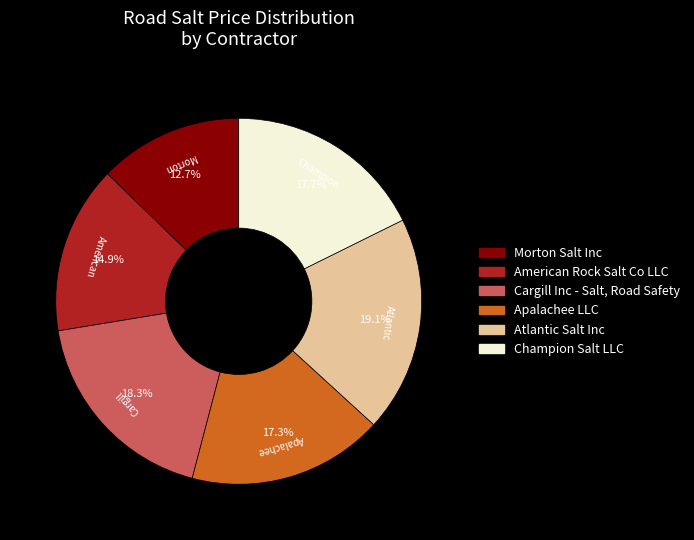

How many slices are in this pie chart?

6